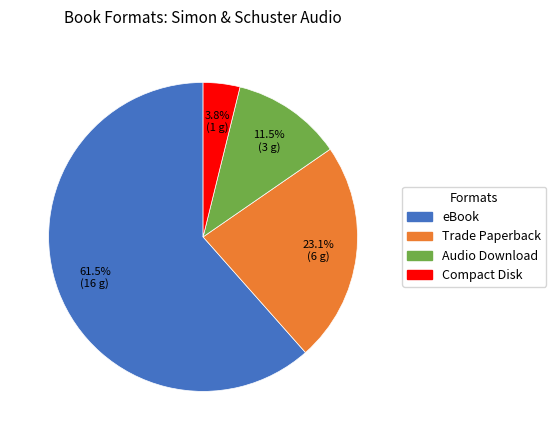

How many segments does this pie chart have?

4